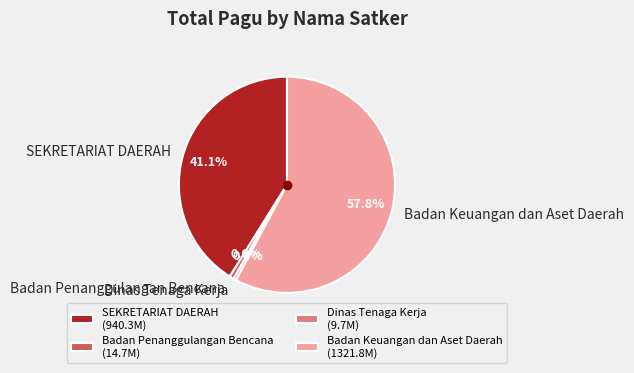

To the nearest percent, what is the combined percentage of SEKRETARIAT DAERAH and Dinas Tenaga Kerja?

42%